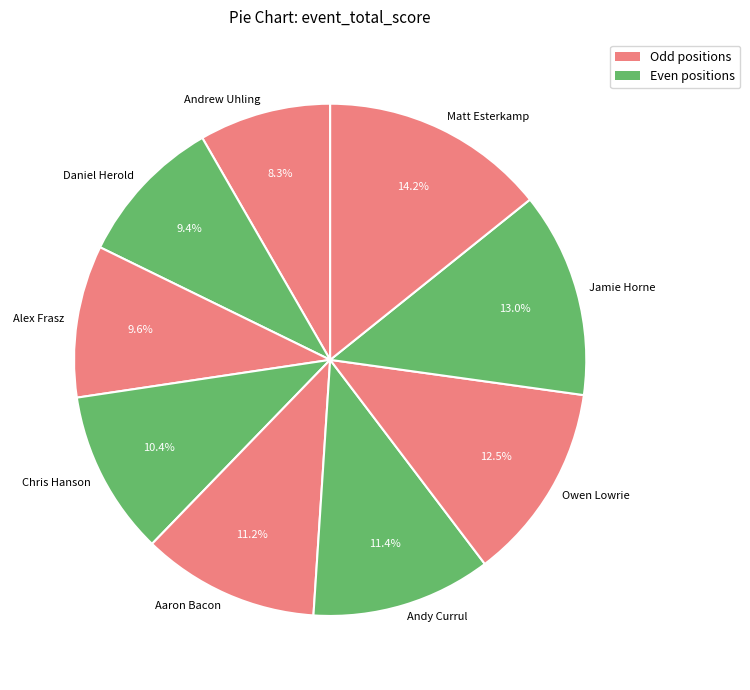

What is the largest slice in the pie chart?

Matt Esterkamp